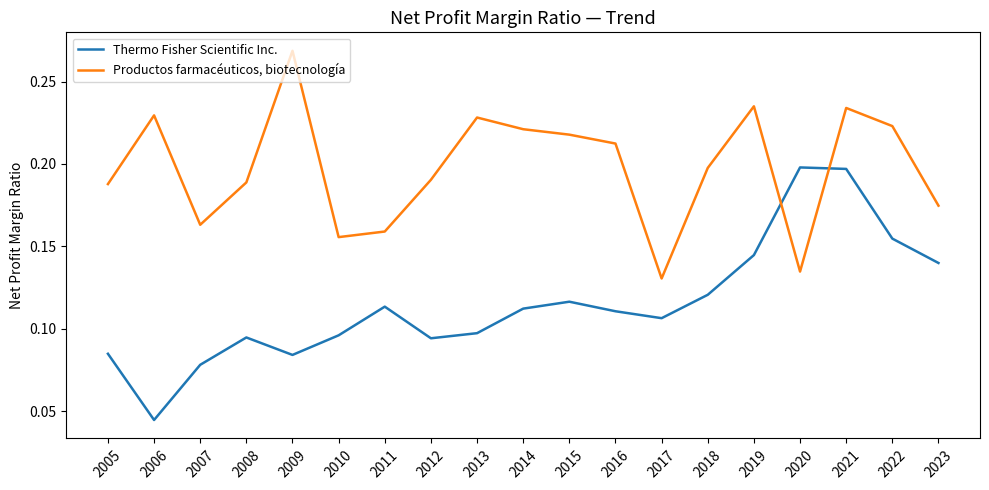

Is it true that Thermo Fisher Scientific Inc. equals 0.2 at 2020?

True